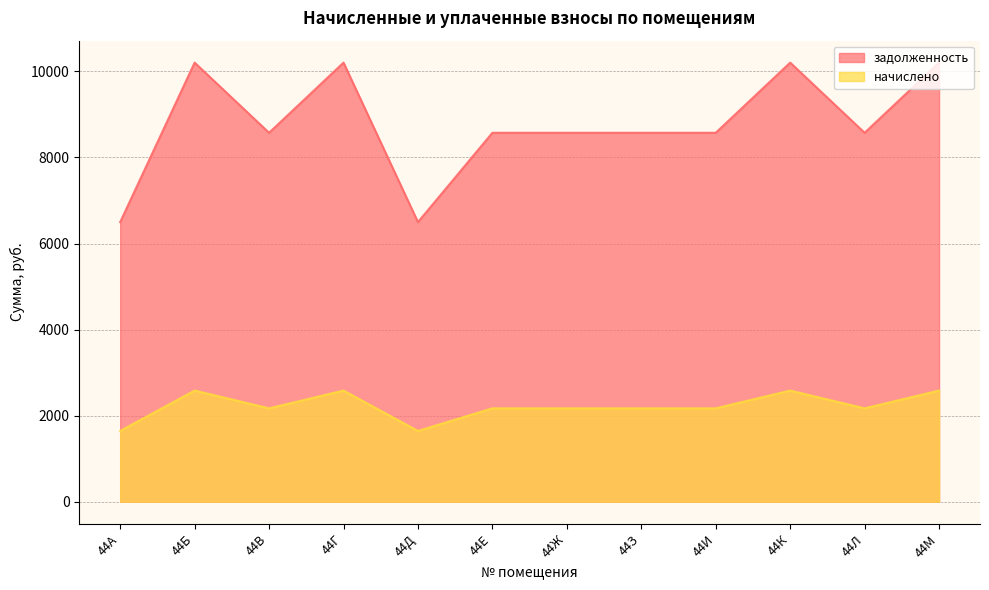

What is the difference between the maximum and minimum values in the начислено series?

938.0